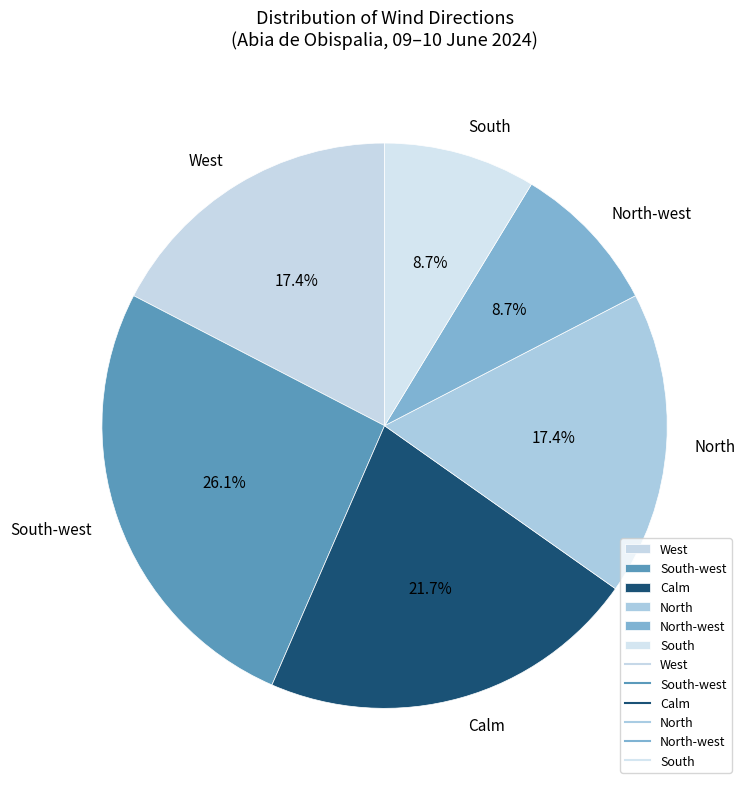

Does North account for over 50% of the chart?

No